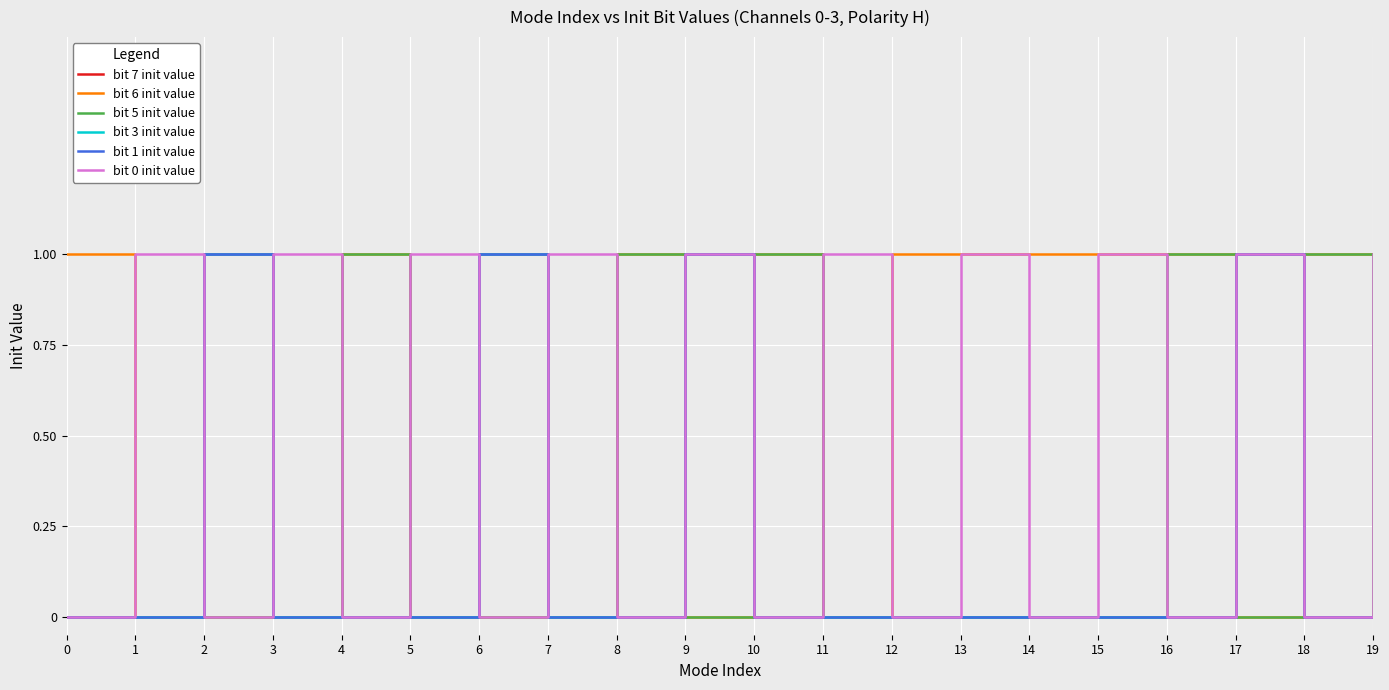

Reading right to left, list all the values displayed in this chart.

bit 7 init value: 19=0	18=0	17=1	16=0	15=0	14=0	13=0	12=0	11=0	10=0	9=1	8=0	7=0	6=1	5=0	4=0	3=0	2=1	1=0	0=0
bit 6 init value: 19=1	18=1	17=0	16=1	15=1	14=1	13=1	12=1	11=0	10=1	9=0	8=1	7=0	6=0	5=0	4=1	3=0	2=0	1=0	0=1
bit 5 init value: 19=0	18=1	17=0	16=1	15=0	14=0	13=0	12=0	11=0	10=1	9=0	8=1	7=0	6=0	5=0	4=1	3=0	2=0	1=0	0=0
bit 3 init value: 19=0	18=0	17=1	16=0	15=0	14=0	13=0	12=0	11=0	10=0	9=1	8=0	7=0	6=1	5=0	4=0	3=0	2=1	1=0	0=0
bit 1 init value: 19=0	18=0	17=1	16=0	15=0	14=0	13=0	12=0	11=0	10=0	9=1	8=0	7=0	6=1	5=0	4=0	3=0	2=1	1=0	0=0
bit 0 init value: 19=1	18=0	17=1	16=0	15=1	14=0	13=1	12=0	11=1	10=0	9=1	8=0	7=1	6=0	5=1	4=0	3=1	2=0	1=1	0=0